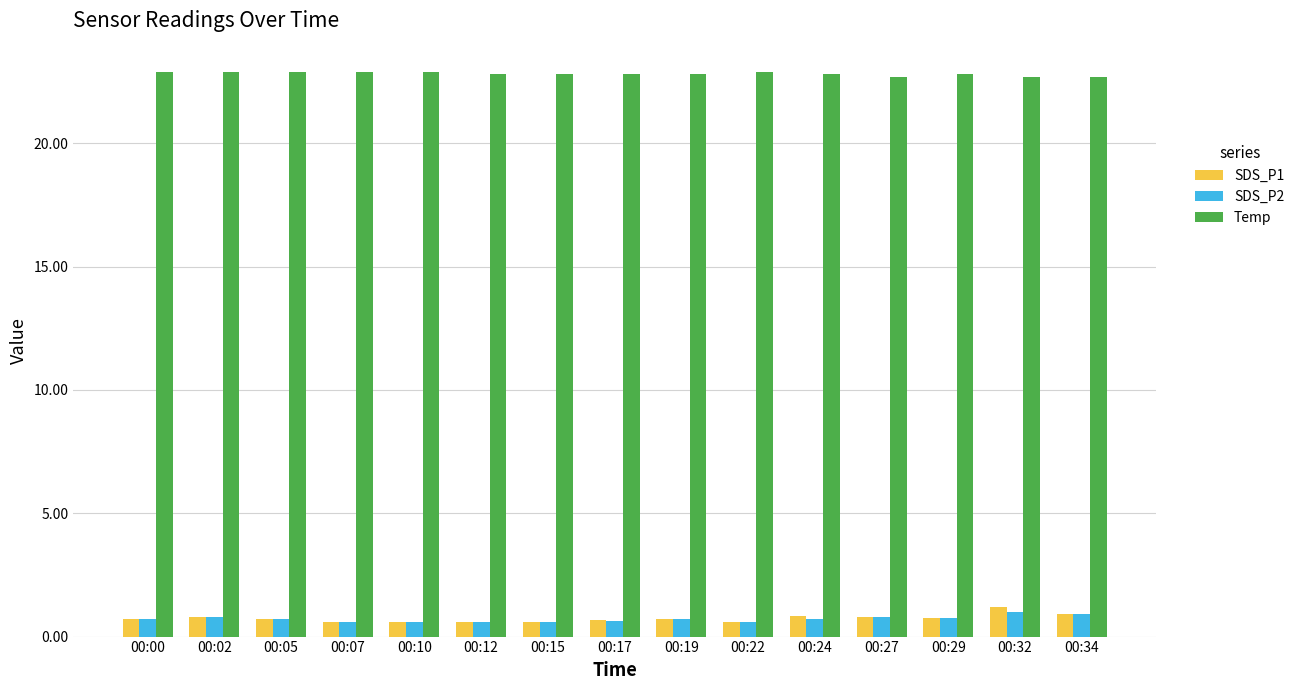

Are the bars grouped side by side (vs. stacked)?

Yes